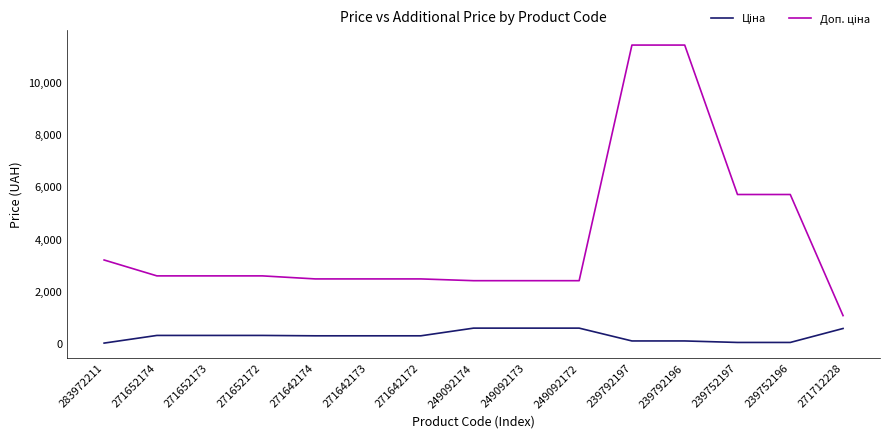

What is the spread (max minus min) of values at 249092174?

1811.1